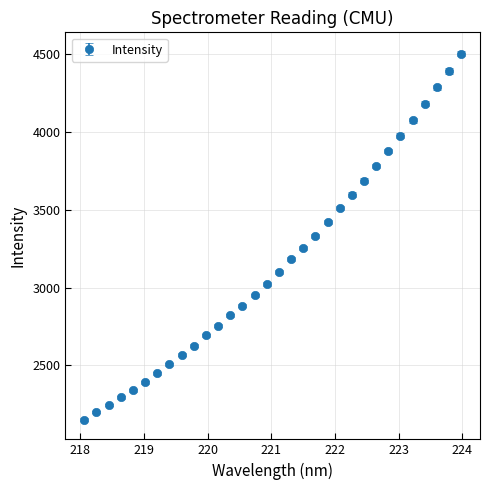

What is the value of the 11th point from the left?

2693.4